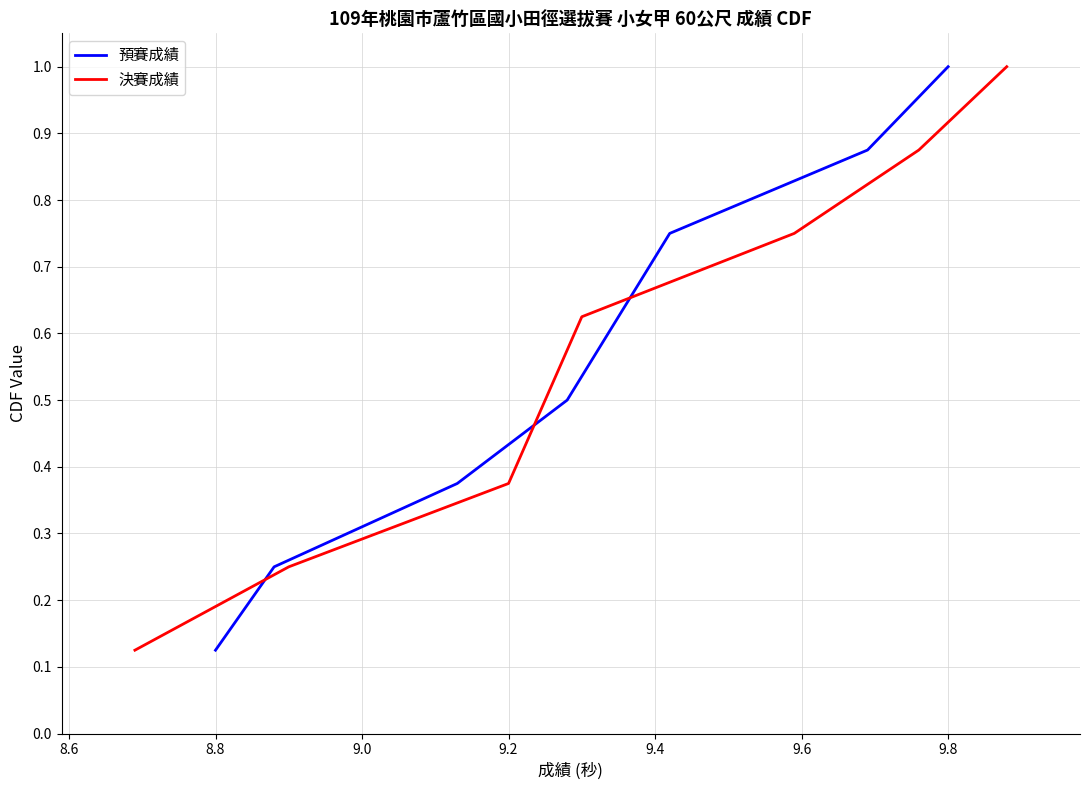

What is the sum of all 預賽成績 values?

4.5